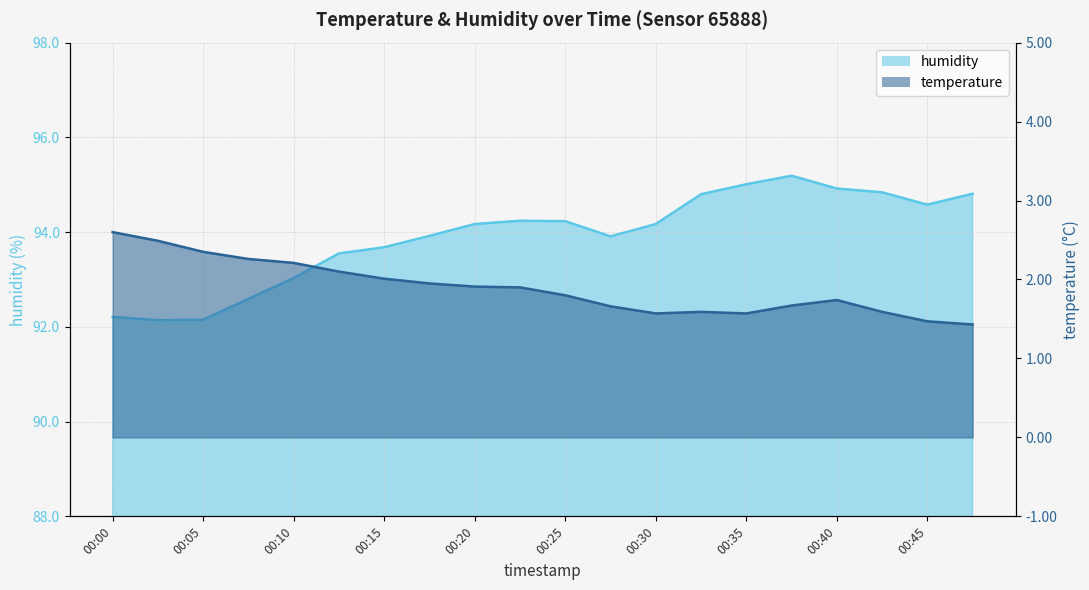

Rank the series at 00:18 from lowest to highest value.

temperature, humidity